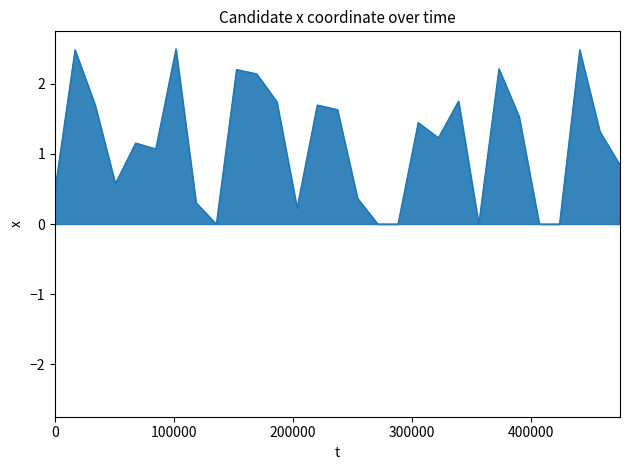

What is the greatest value displayed?

2.5